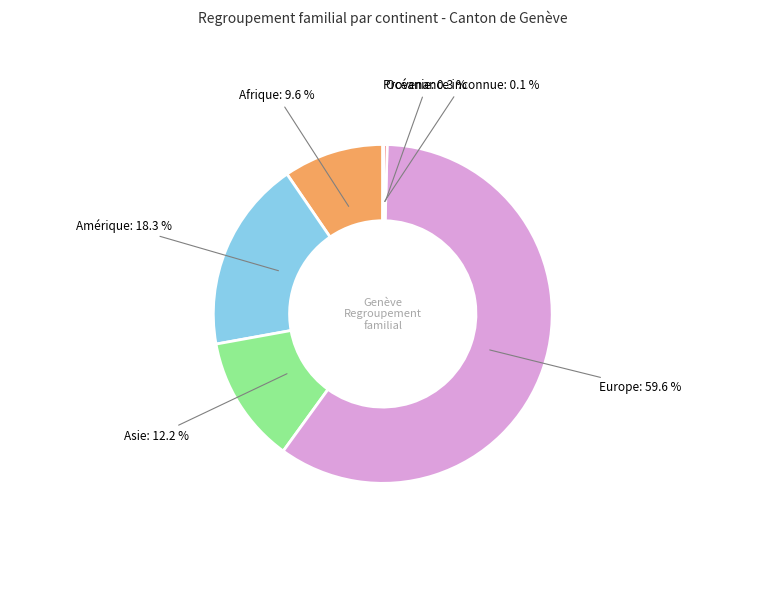

Which category has the biggest portion of the pie?

Europe